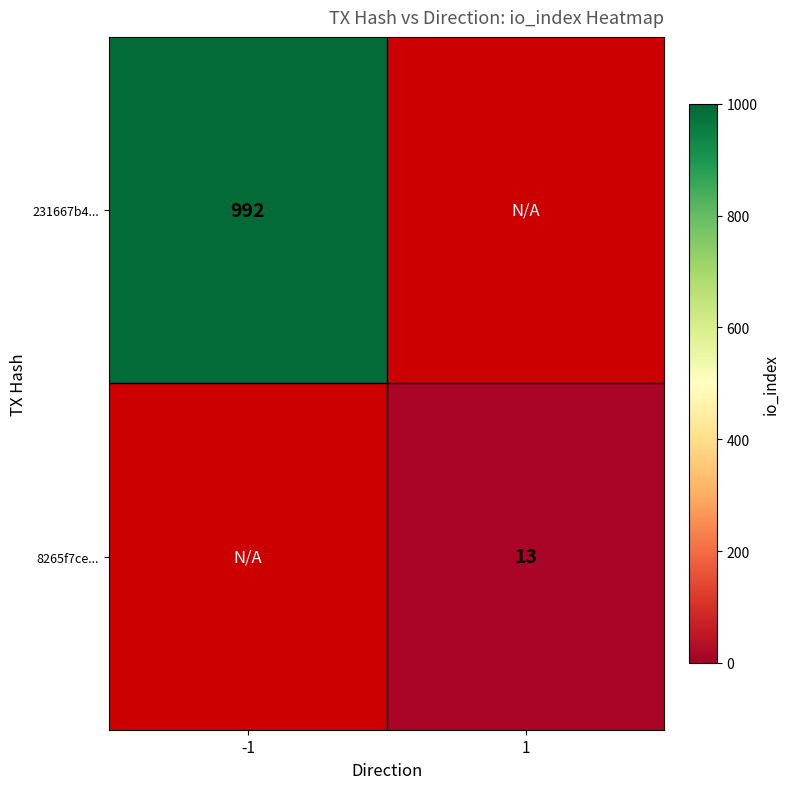

True or false: 231667b4... has a value of 992 at -1.

True